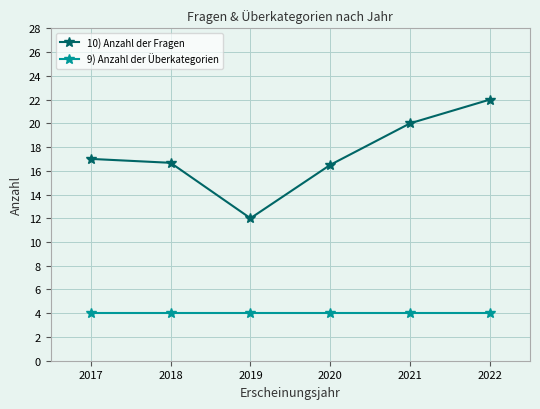

Reading left to right, what are all the values shown in this chart?

10) Anzahl der Fragen: 17.0	16.7	12.0	16.5	20.0	22.0
9) Anzahl der Überkategorien: 4.0	4.0	4.0	4.0	4.0	4.0